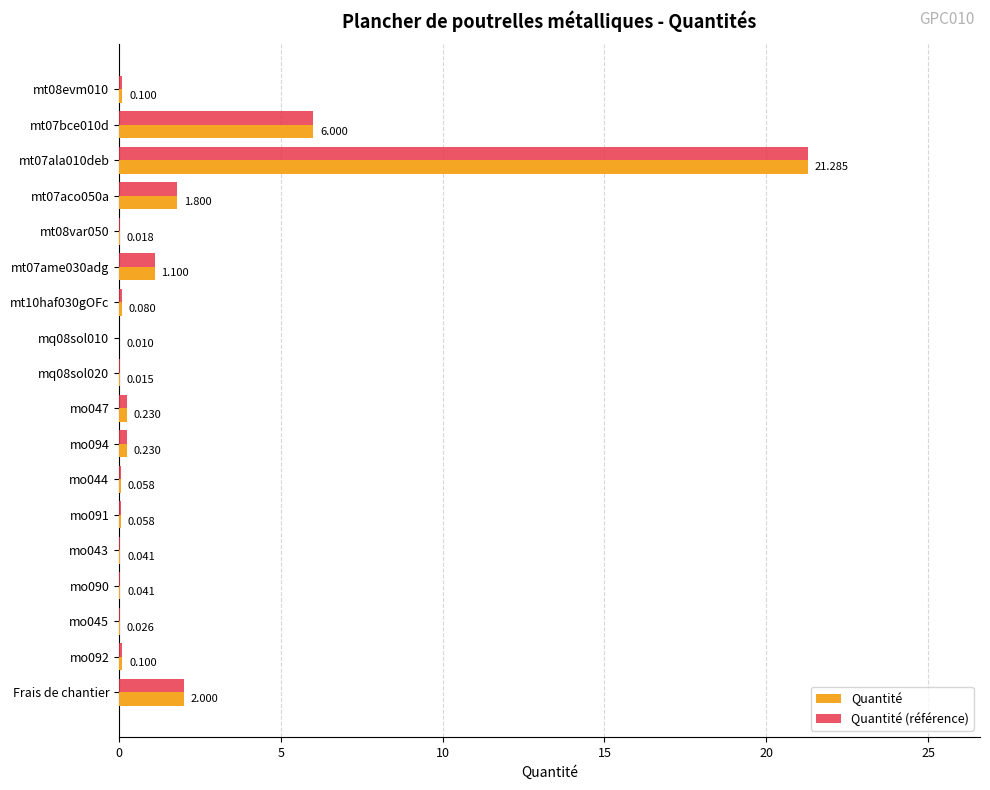

Is the value of Quantité at mo094 greater than the value of Quantité (référence) at Frais de chantier?

No